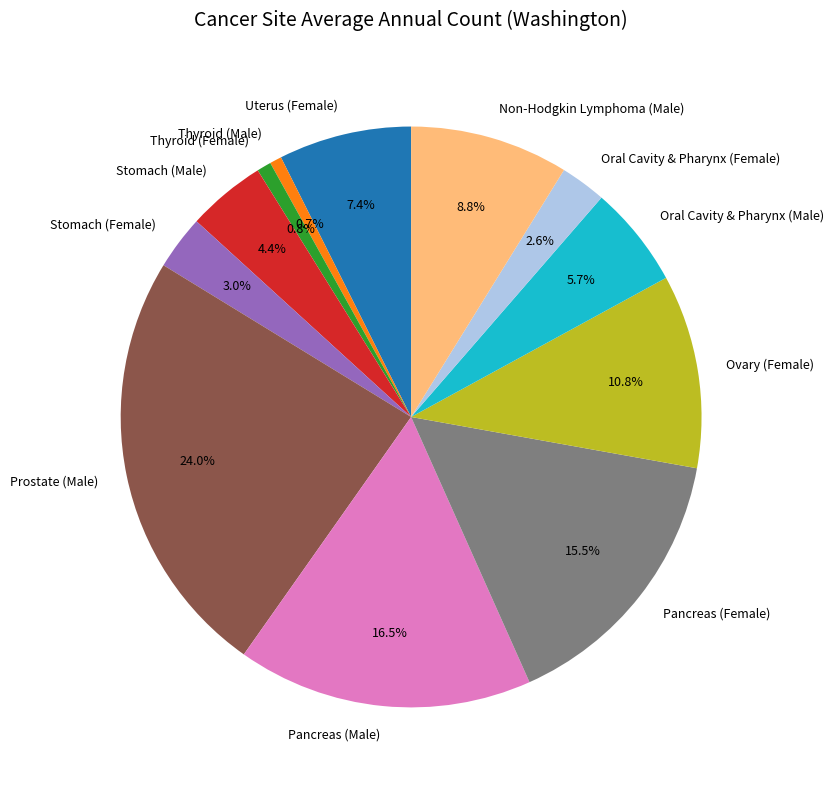

Which has a higher value, Prostate (Male) or Stomach (Female)?

Prostate (Male)